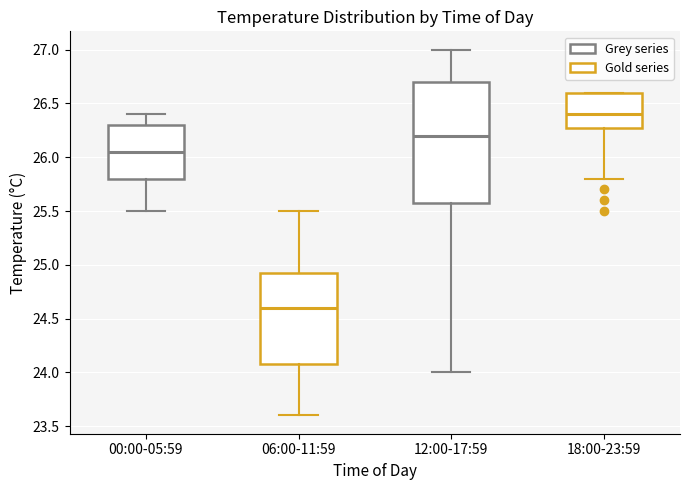

Reading left to right, transcribe this box plot: for each box, give where its median line is, the range the box spans, and where its two whiskers end, as read against the y-axis. The values are not printed on the chart, so give them approximately, as read against the axis.

00:00-05:59: median 26.05, box 25.80 to 26.30, whiskers 25.50 to 26.40
06:00-11:59: median 24.60, box 24.10 to 24.95, whiskers 23.60 to 25.50
12:00-17:59: median 26.20, box 25.60 to 26.70, whiskers 24.00 to 27.00
18:00-23:59: median 26.40, box 26.30 to 26.60, whiskers 25.80 to 26.60